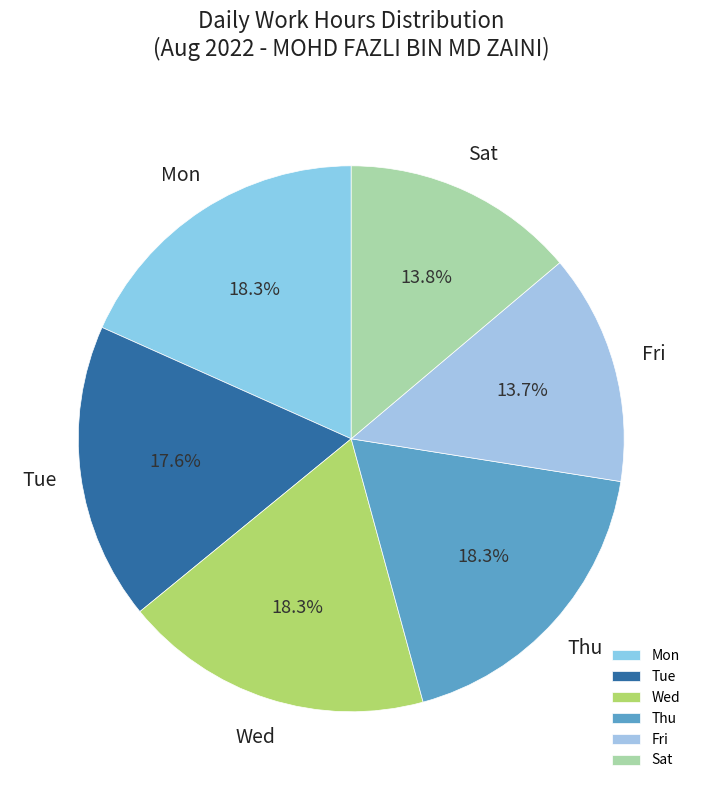

Which has a higher value, Fri or Tue?

Tue